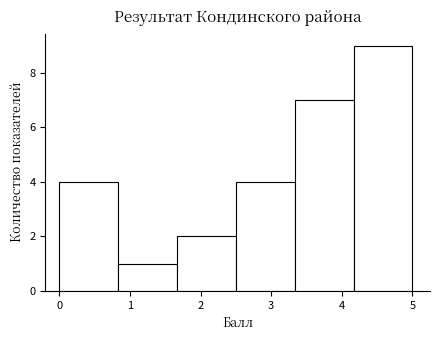

How tall is the bar that spans 0.8 to 1.7 on the x-axis? Neither the bar edges nor the heights are printed on the chart, so give them approximately, as read against the axes.

1